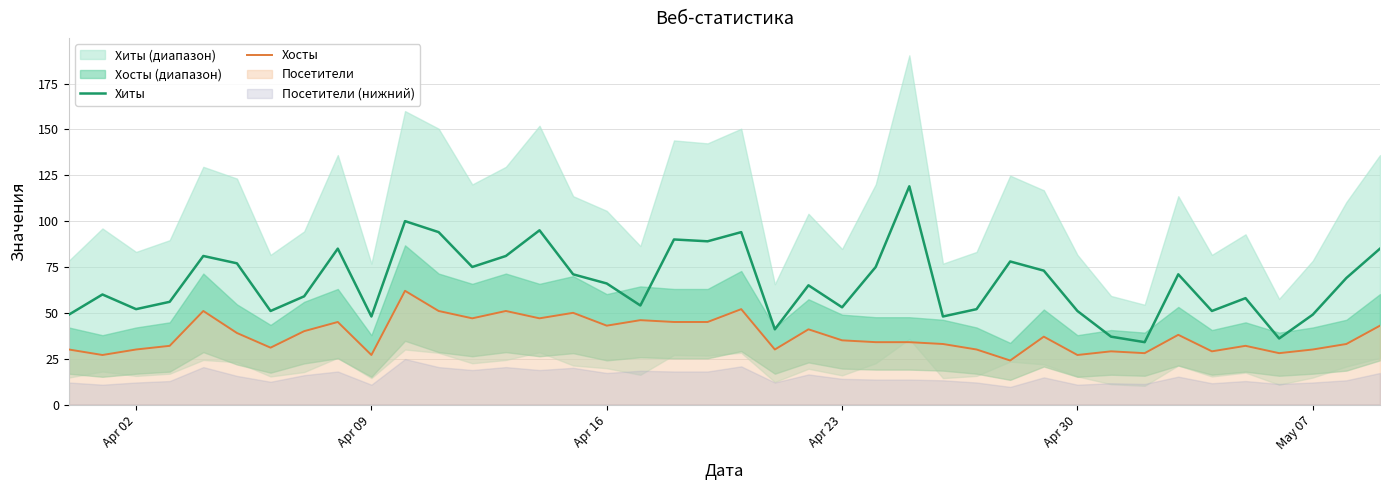

What is the highest value of the Хосты series?

62